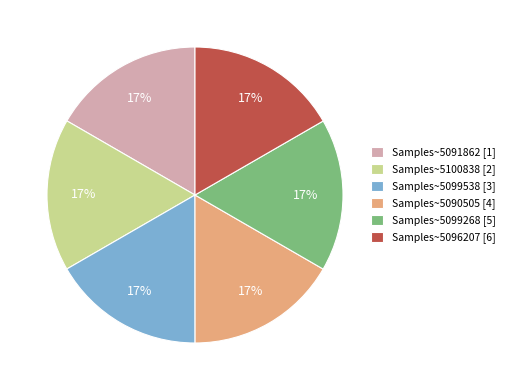

Is the sum of Samples~5091862 [1] and Samples~5096207 [6] greater than half?

No